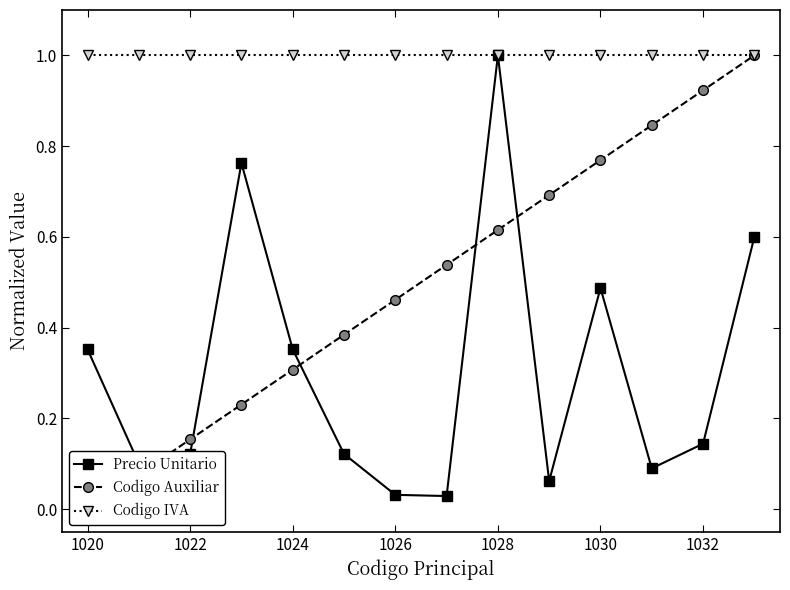

What is the minimum value for Codigo IVA?

1.0